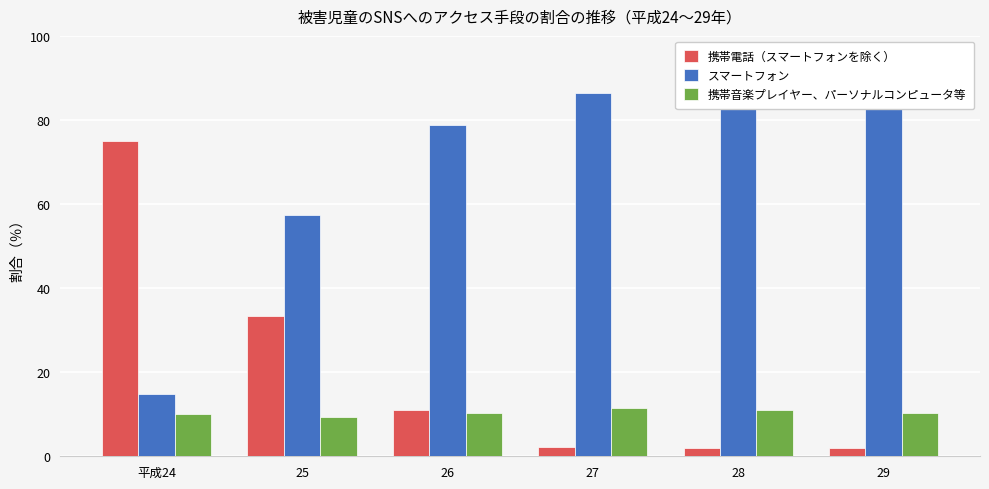

What is the greatest value displayed?

87.7